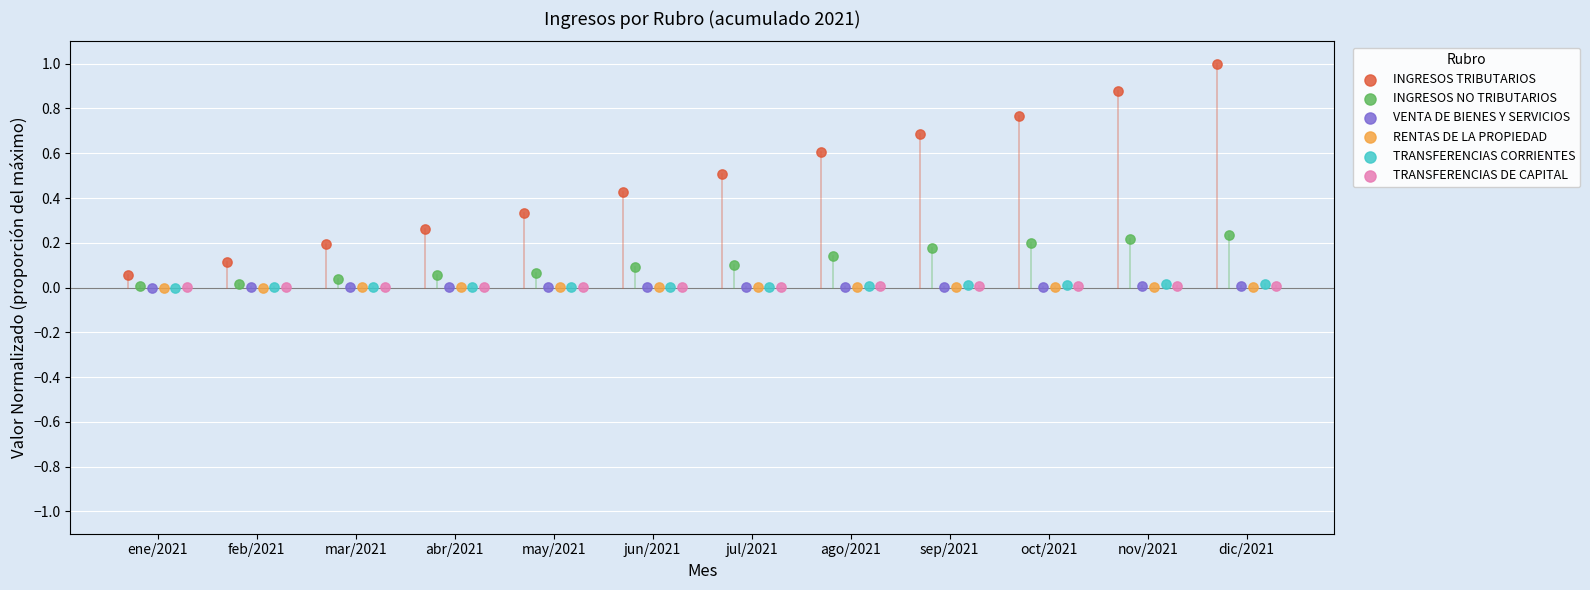

What are all the series names shown in the legend?

INGRESOS TRIBUTARIOS, INGRESOS NO TRIBUTARIOS, VENTA DE BIENES Y SERVICIOS, RENTAS DE LA PROPIEDAD, TRANSFERENCIAS CORRIENTES, TRANSFERENCIAS DE CAPITAL